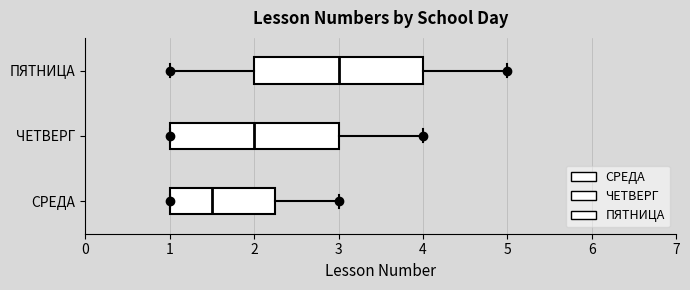

Reading bottom to top, read every box against the x-axis: the position of its median line, the range the box covers, and the ends of its whiskers. The values are not printed on the chart, so give them approximately, as read against the axis.

СРЕДА: median 1.5, box 1.0 to 2.3, whiskers 1.0 to 3.0
ЧЕТВЕРГ: median 2.0, box 1.0 to 3.0, whiskers 1.0 to 4.0
ПЯТНИЦА: median 3.0, box 2.0 to 4.0, whiskers 1.0 to 5.0